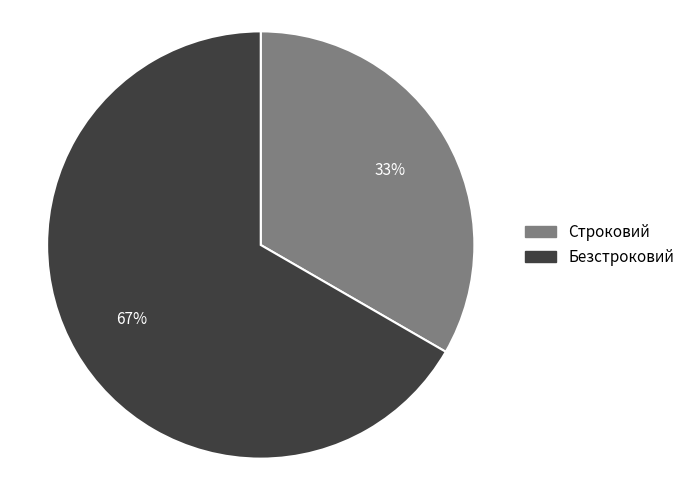

How many slices are in this pie chart?

2